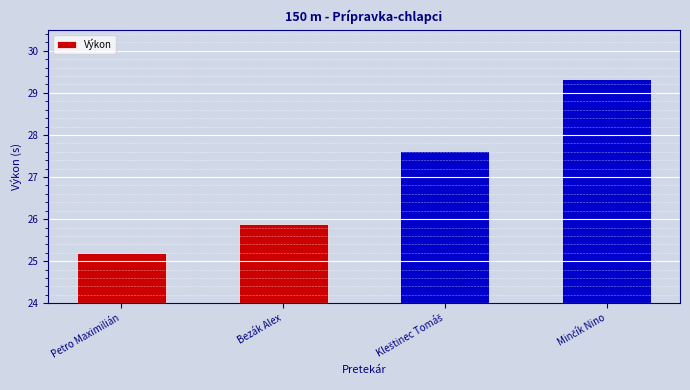

Which label corresponds to the smallest value in the chart?

Petro Maximilián